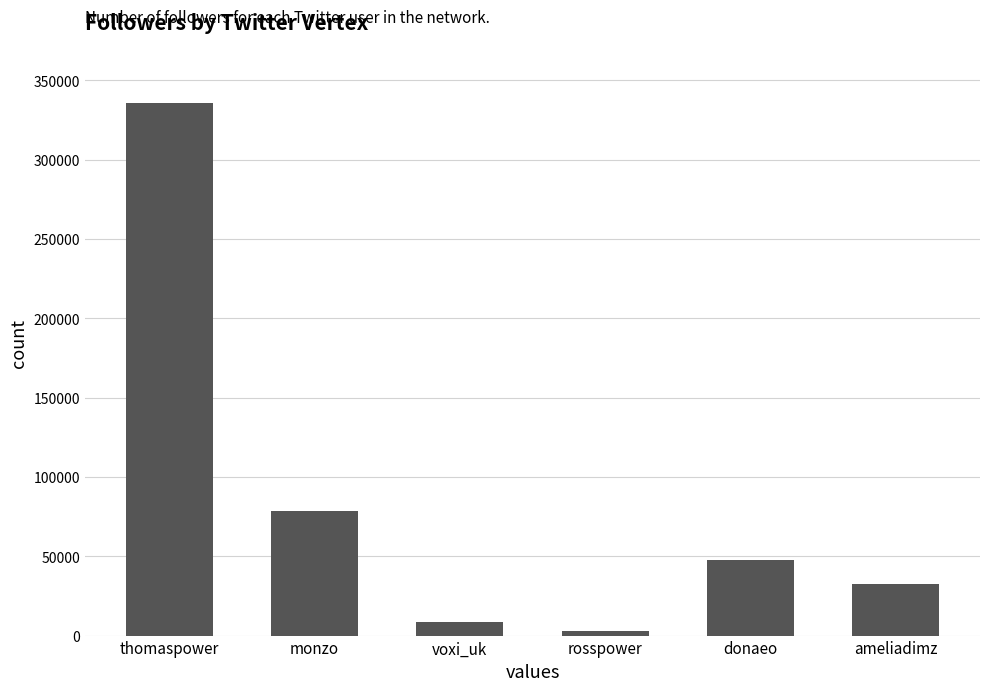

Between rosspower and donaeo, which is larger?

donaeo